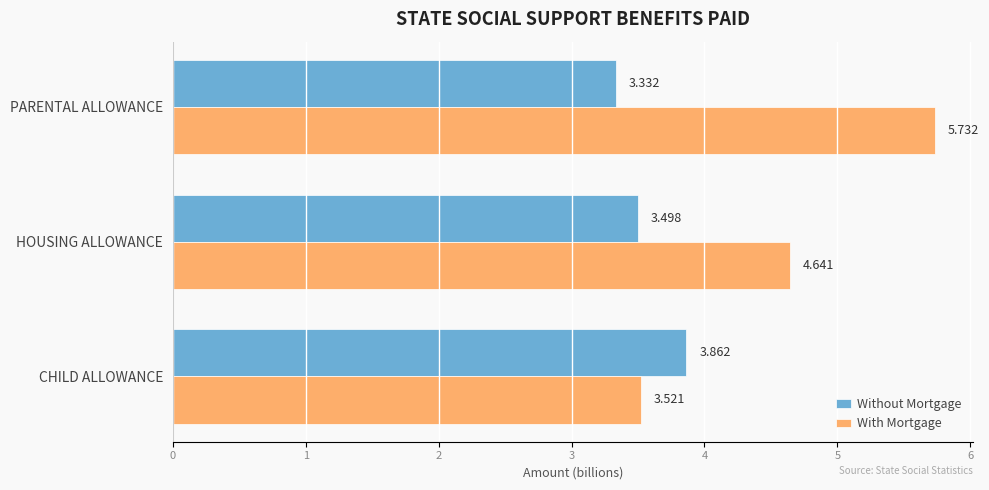

At which label is Without Mortgage closest to 3?

PARENTAL ALLOWANCE